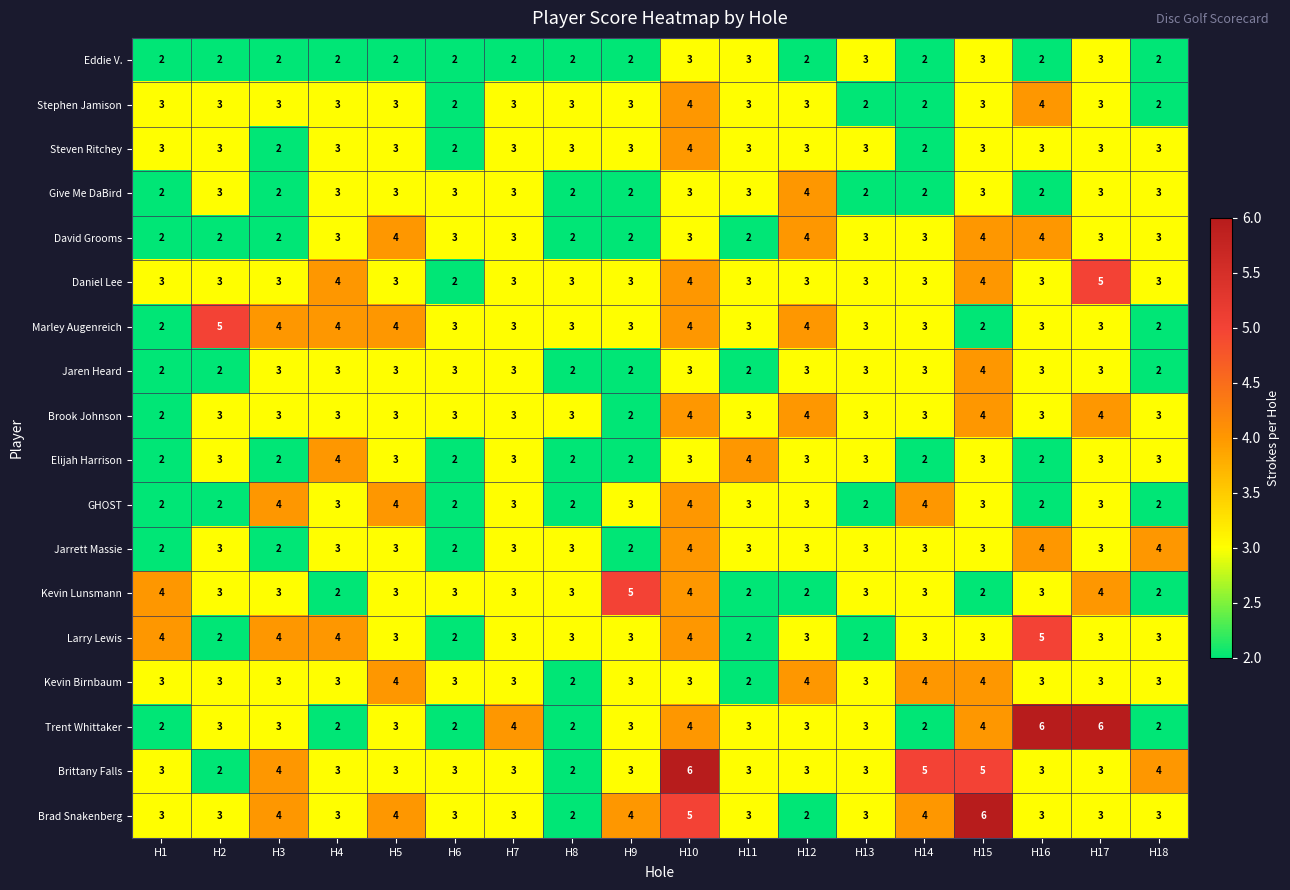

At which category is the sum across all series the highest?

H10